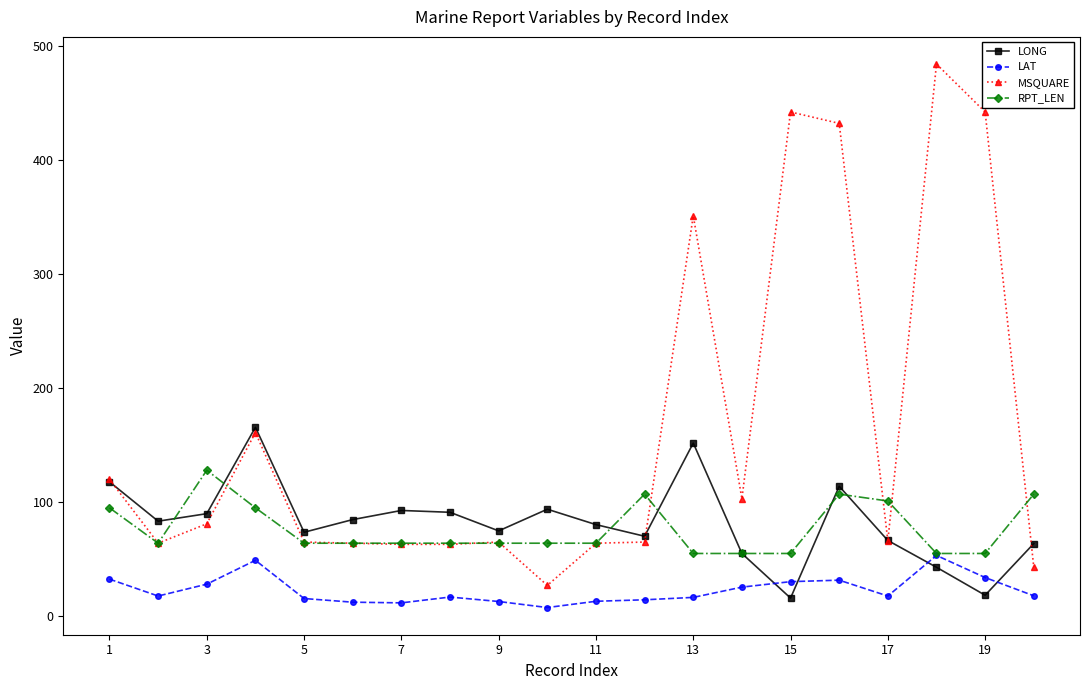

Which series has the widest spread of values?

MSQUARE